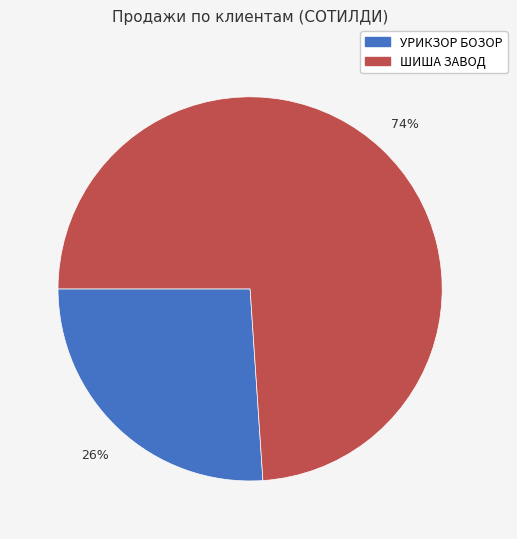

Which category has the smallest portion of the pie?

УРИКЗОР БОЗОР